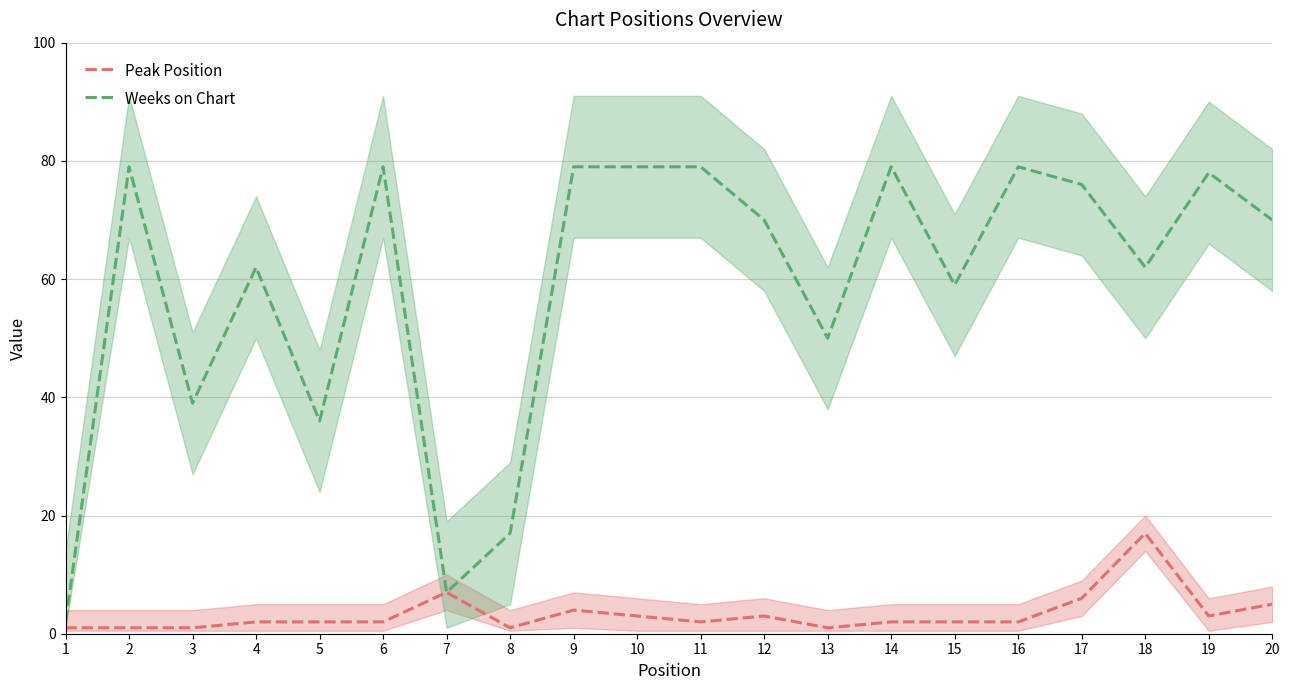

Which series has the widest spread of values?

Weeks on Chart